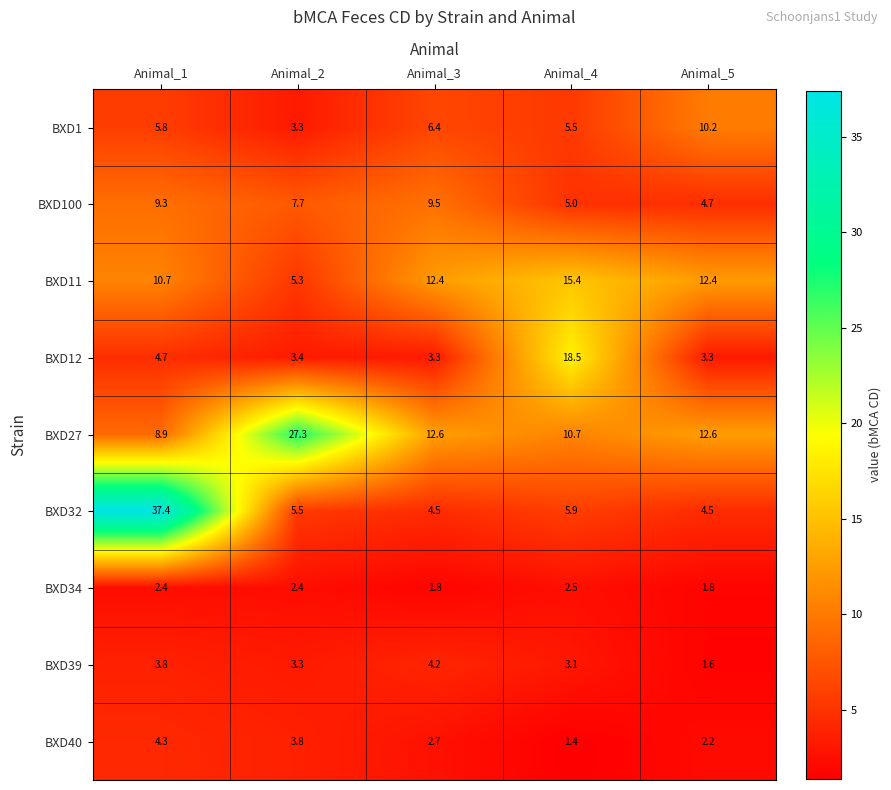

What is the difference between the highest and lowest values at Animal_4?

17.1